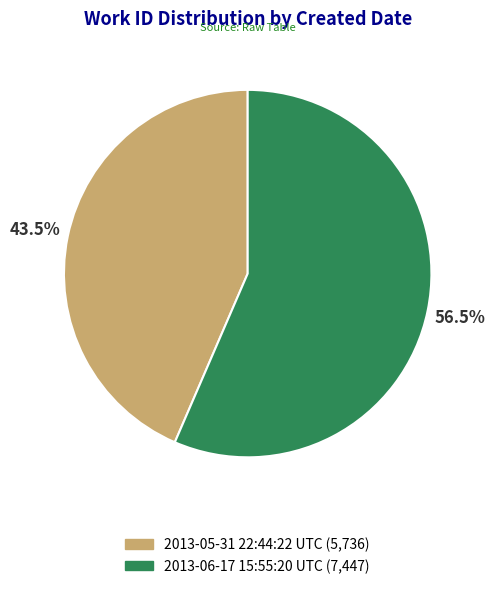

Count the number of slices in the pie.

2